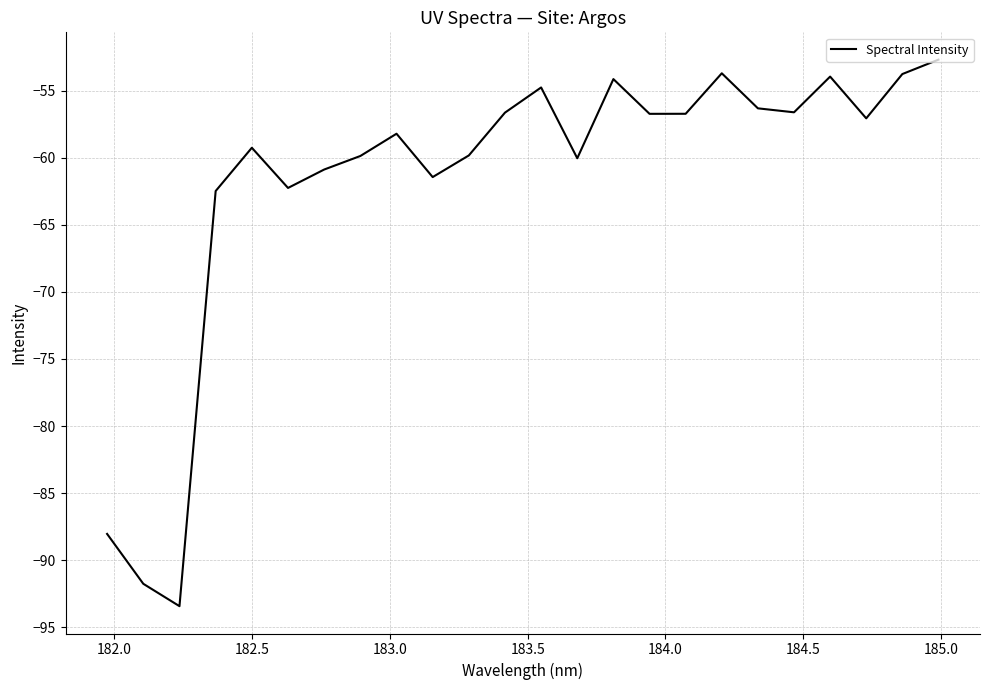

What is the difference between the maximum and minimum values?

40.8